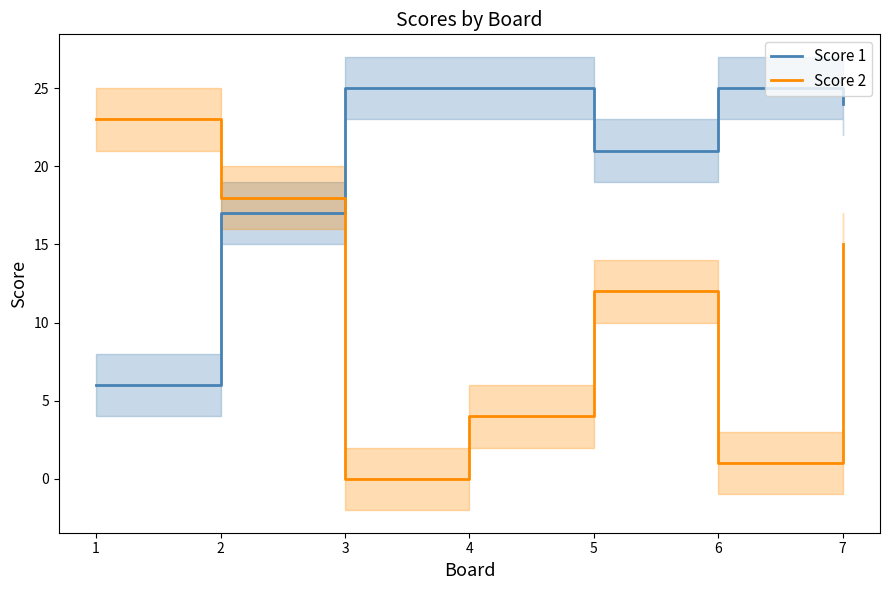

How many categories are shown in the chart?

7